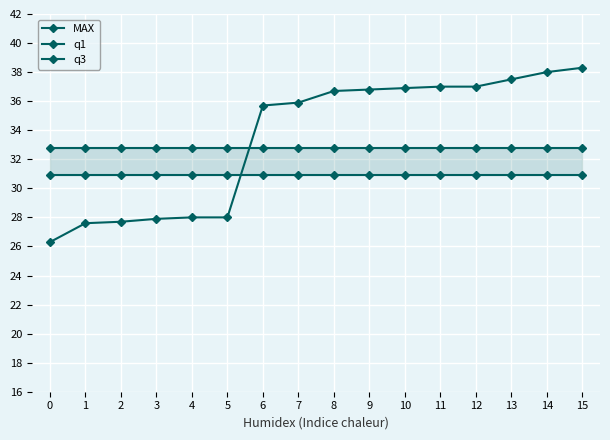

How many data points does each series have?

16